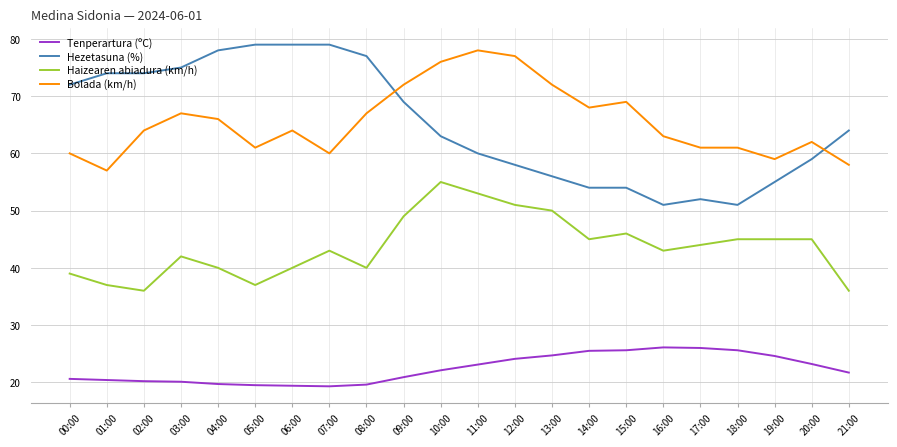

What is the difference between the maximum and minimum values in the Bolada (km/h) series?

21.0